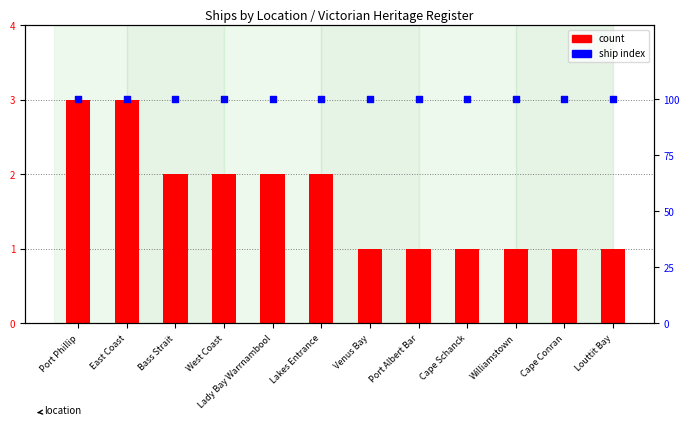

Is the value of ship index at Bass Strait greater than the value of count at Cape Schanck?

Yes